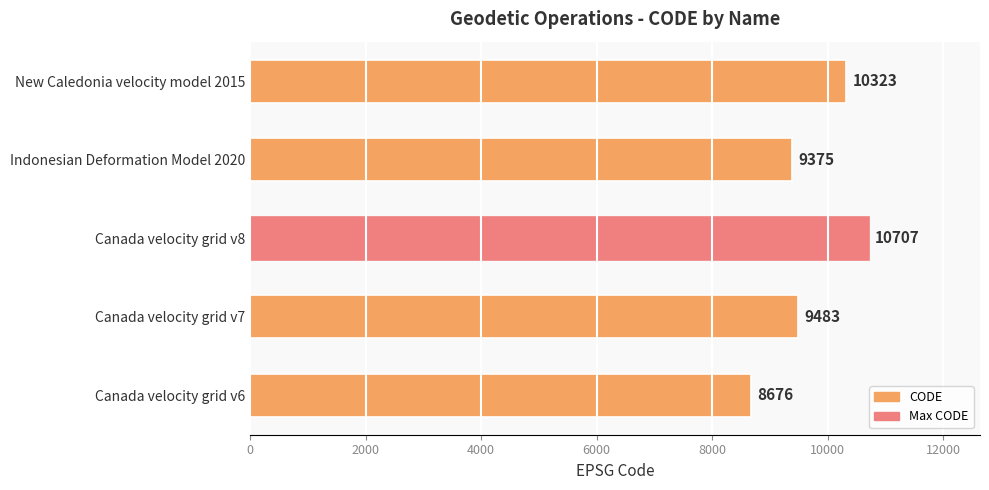

What is the change in value from Canada velocity grid v6 to New Caledonia velocity model 2015?

+1647